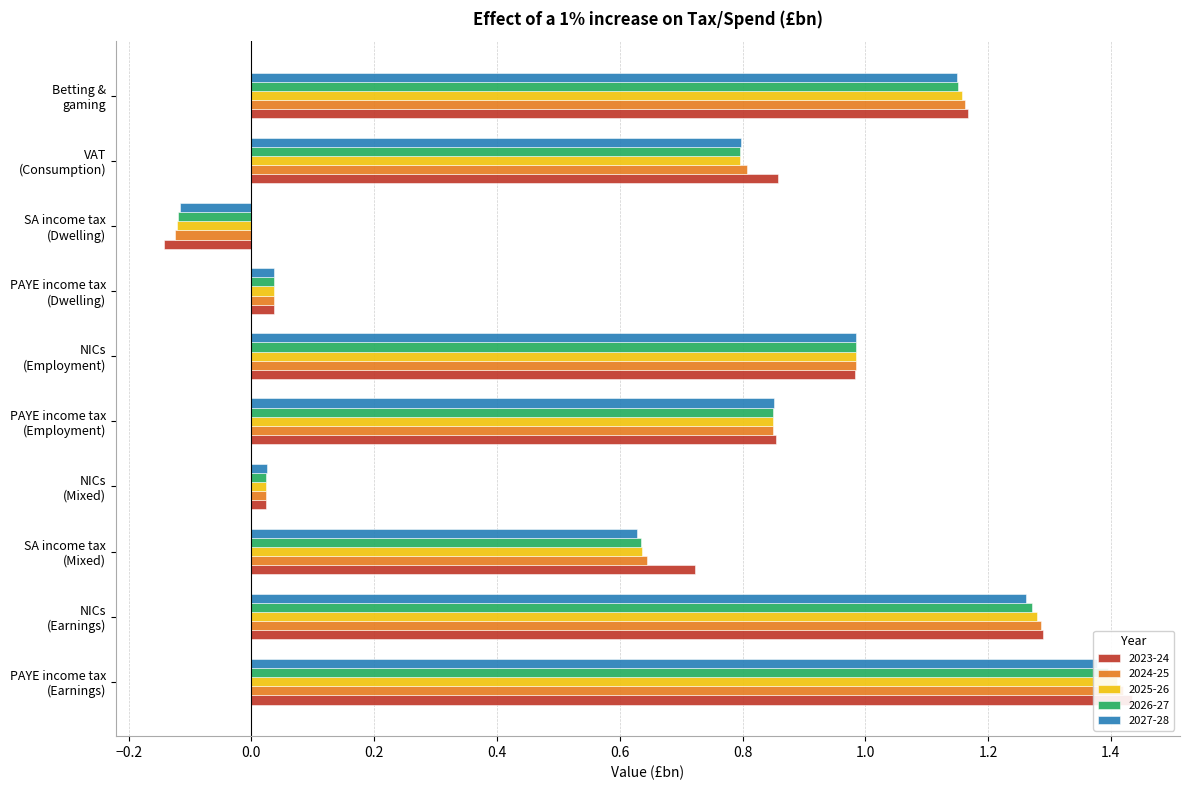

At which label does 2027-28 reach its minimum?

SA income tax
(Dwelling)